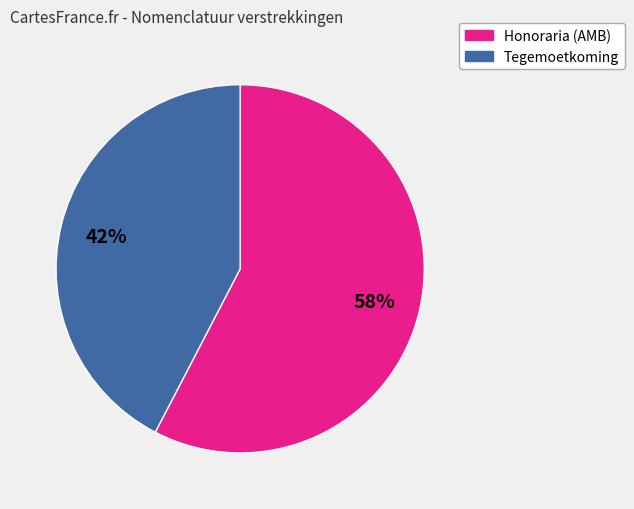

To the nearest percent, what is the average slice percentage?

50%